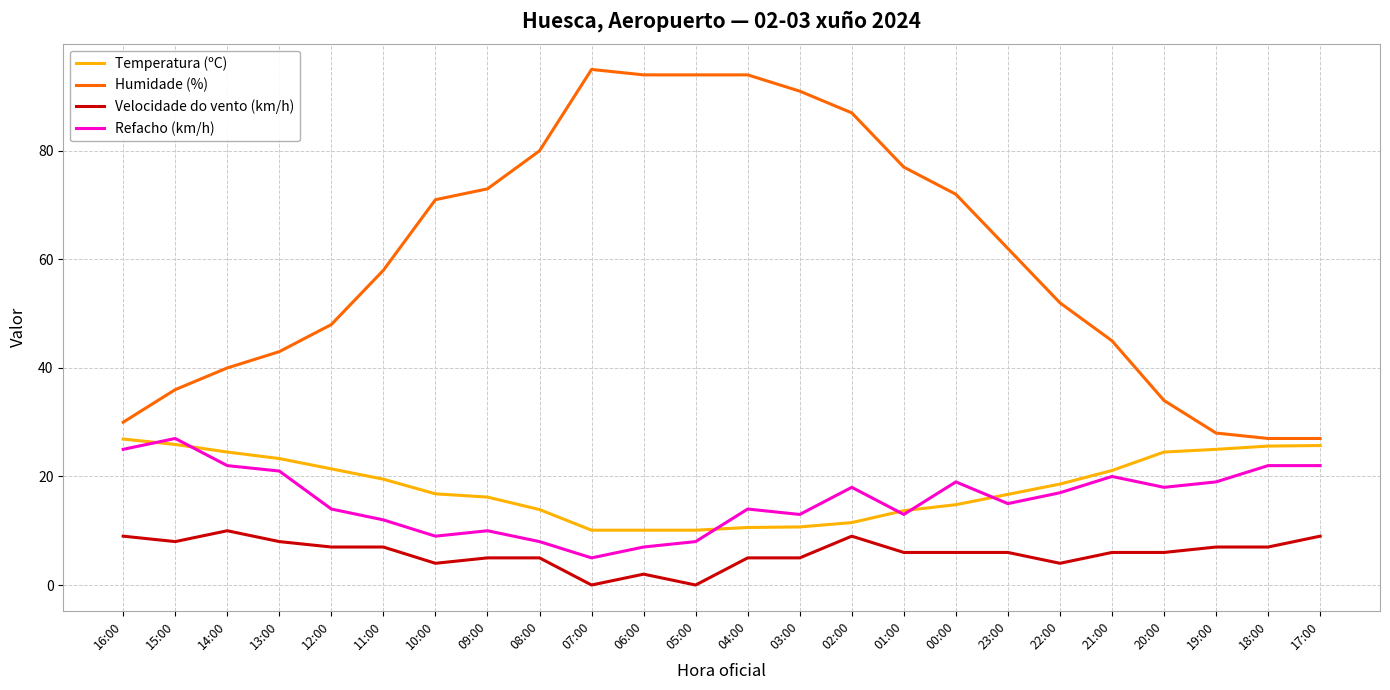

Which series has the largest total across all categories?

Humidade (%)